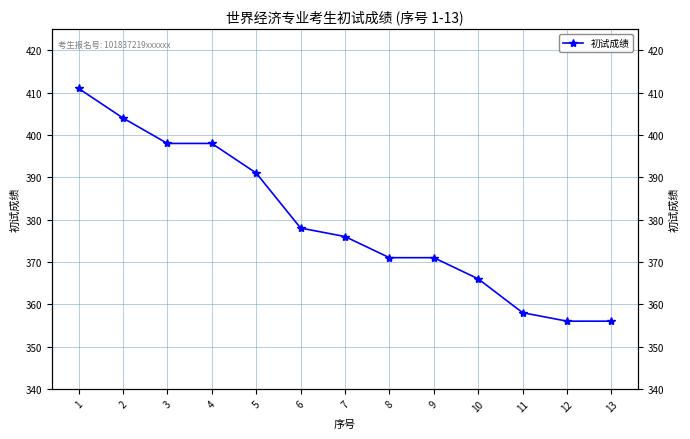

How many distinct data groups are displayed?

1